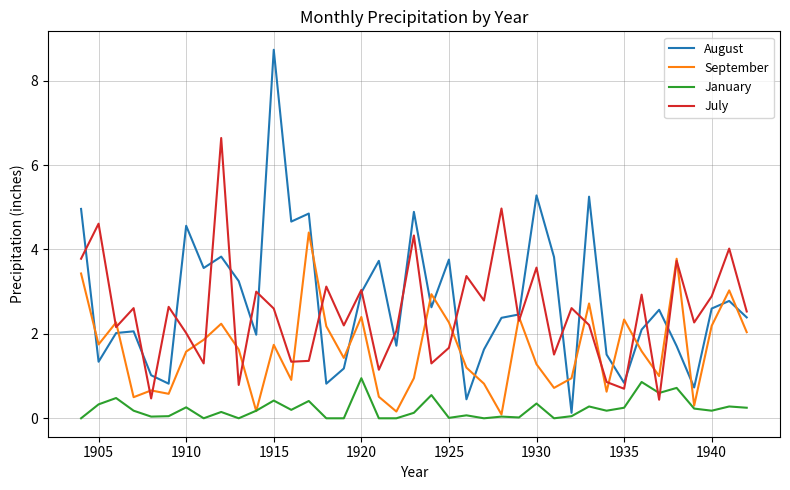

Which series has the widest spread of values?

August